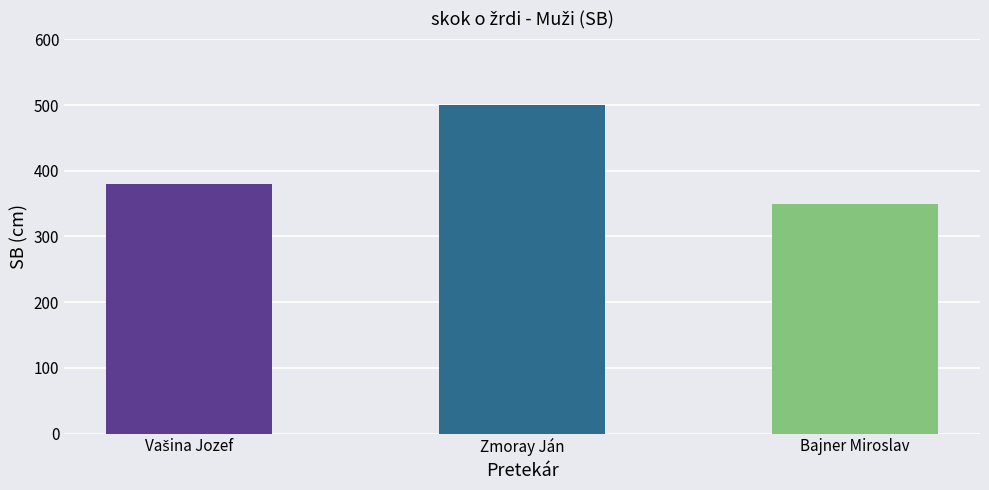

What is the change in value from Zmoray Ján to Bajner Miroslav?

-150